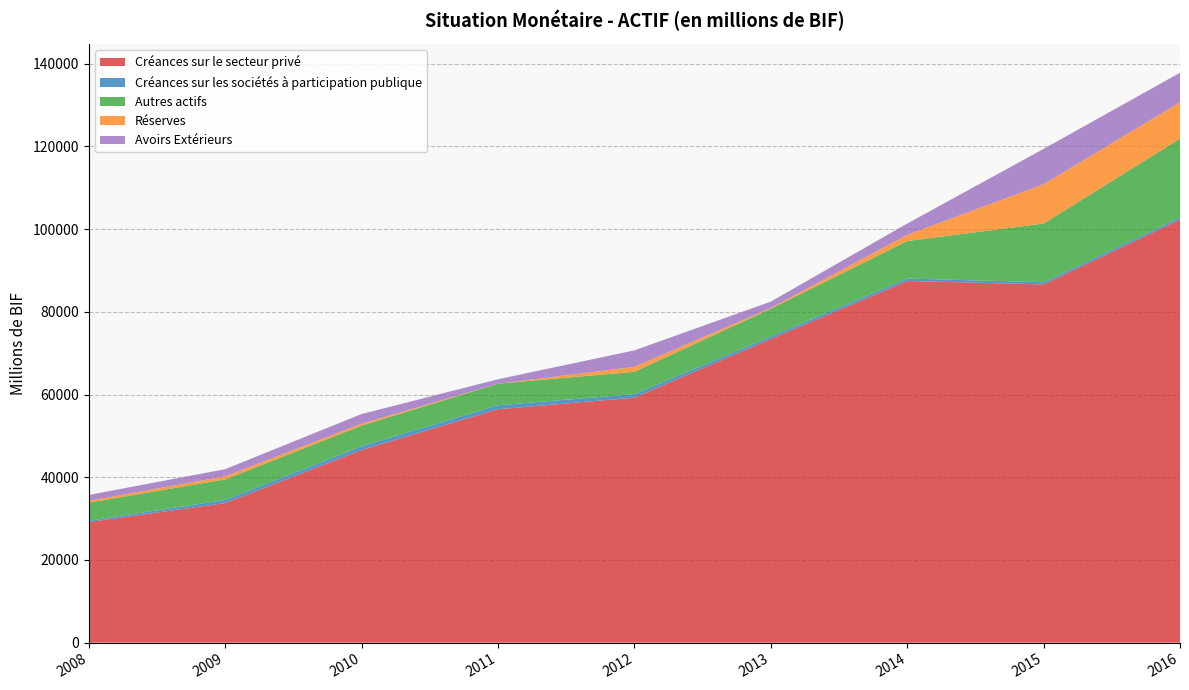

Reading left to right, extract all data points from this chart.

Créances sur le secteur privé: 2008=29148.8	2009=33755.4	2010=46586.3	2011=56451.1	2012=59250.0	2013=73439.2	2014=87468.6	2015=86640.7	2016=102322.1
Créances sur les sociétés à participation publique: 2008=342.7	2009=763.5	2010=920.6	2011=967.6	2012=839.2	2013=604.6	2014=597.7	2015=529.0	2016=507.1
Autres actifs: 2008=4364.6	2009=4972.1	2010=4986.5	2011=5218.8	2012=5417.5	2013=6708.5	2014=9064.2	2015=14206.4	2016=19061.1
Réserves: 2008=450.0	2009=750.0	2010=450.0	2011=0.0	2012=1200.0	2013=200.0	2014=1500.0	2015=9496.7	2016=8792.4
Avoirs Extérieurs: 2008=1410.7	2009=1720.2	2010=2353.3	2011=1069.2	2012=3984.8	2013=1535.5	2014=2724.3	2015=8555.0	2016=7159.2